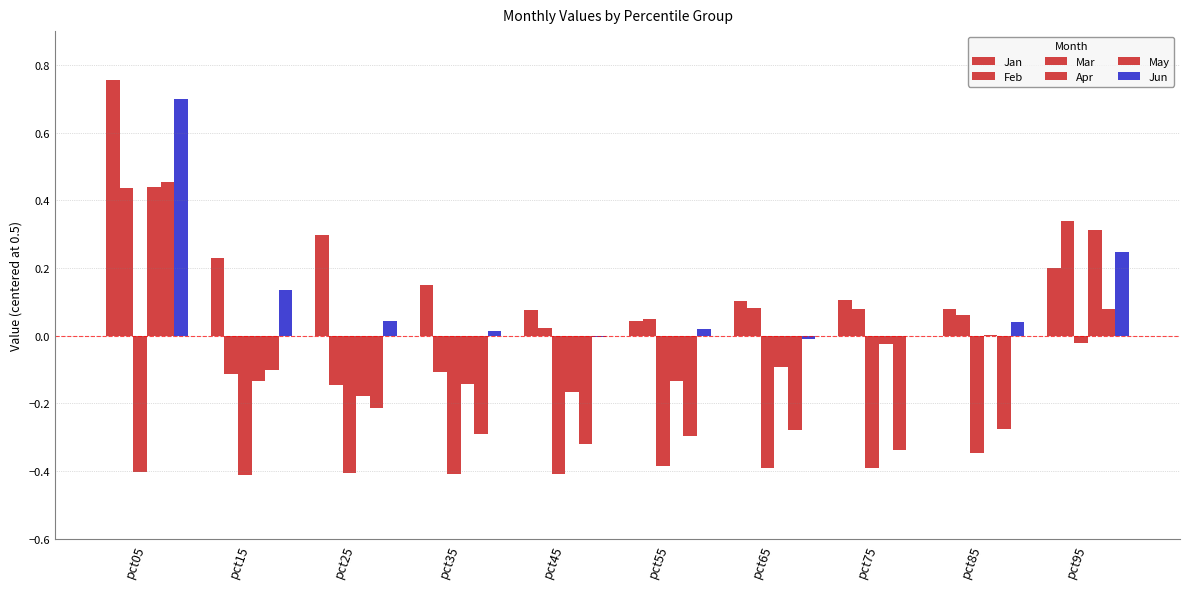

What is the minimum value shown in the chart?

-0.4